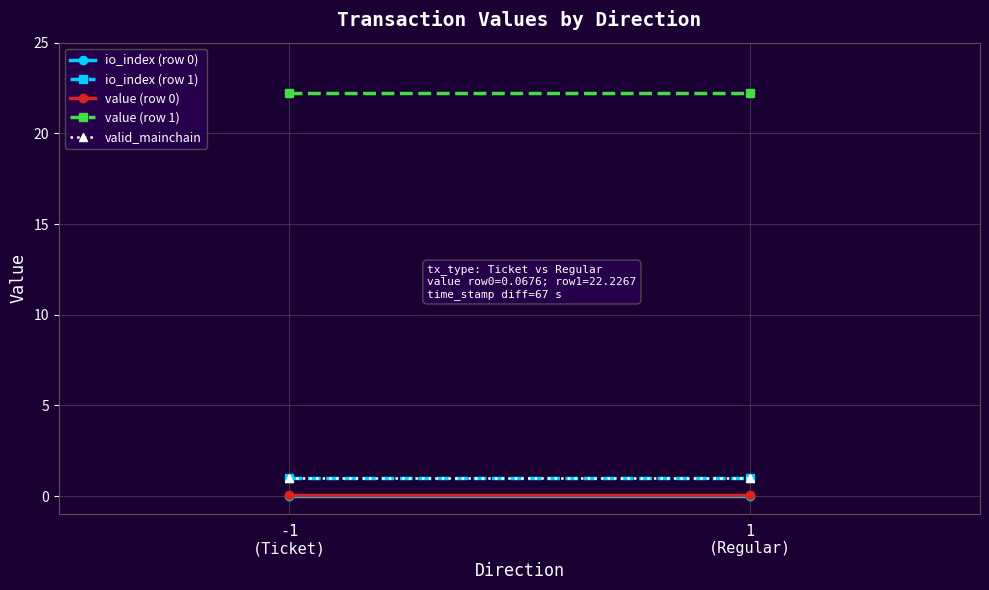

Reading right to left, extract all data points from this chart.

io_index (row 0): 1
(Regular)=0.0	-1
(Ticket)=0.0
io_index (row 1): 1
(Regular)=1.0	-1
(Ticket)=1.0
value (row 0): 1
(Regular)=0.1	-1
(Ticket)=0.1
value (row 1): 1
(Regular)=22.2	-1
(Ticket)=22.2
valid_mainchain: 1
(Regular)=1.0	-1
(Ticket)=1.0